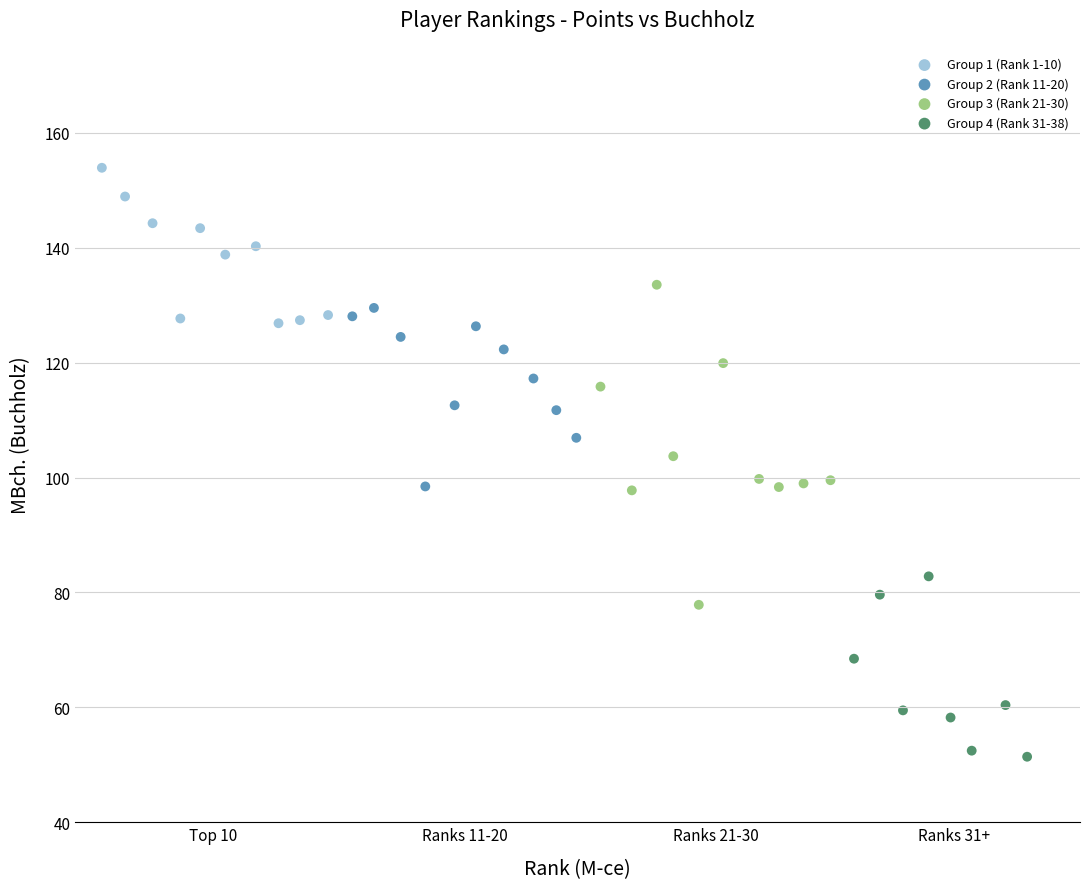

Which series has the largest Y range (max minus min)?

Group 3 (Rank 21-30)